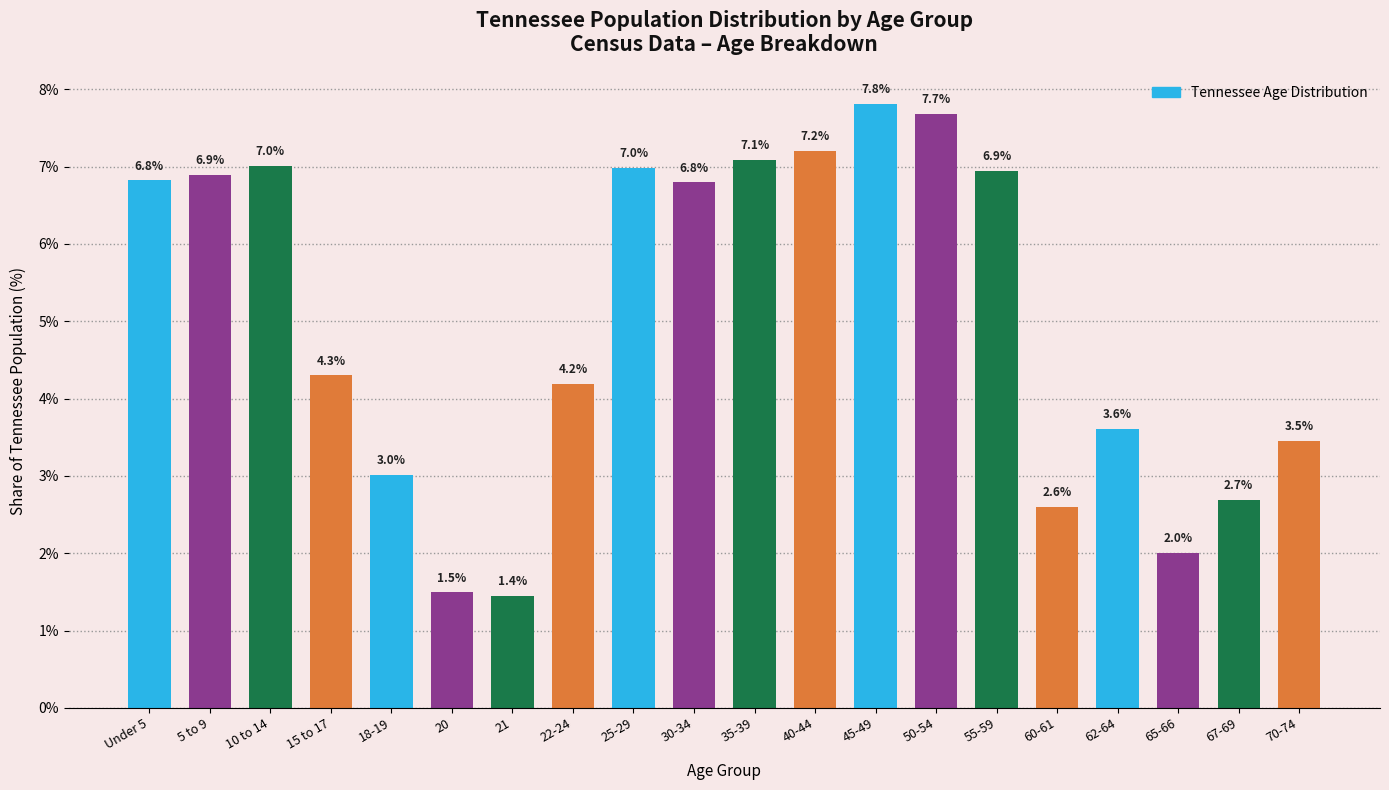

Are the bars horizontal?

No